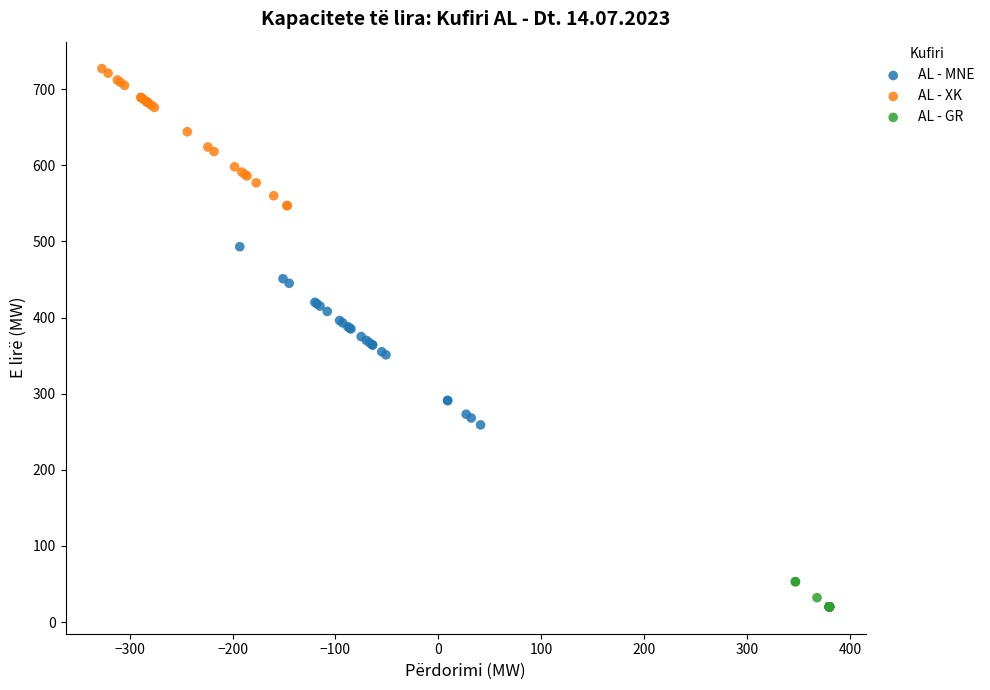

What are all the series names shown in the legend?

AL - MNE, AL - XK, AL - GR